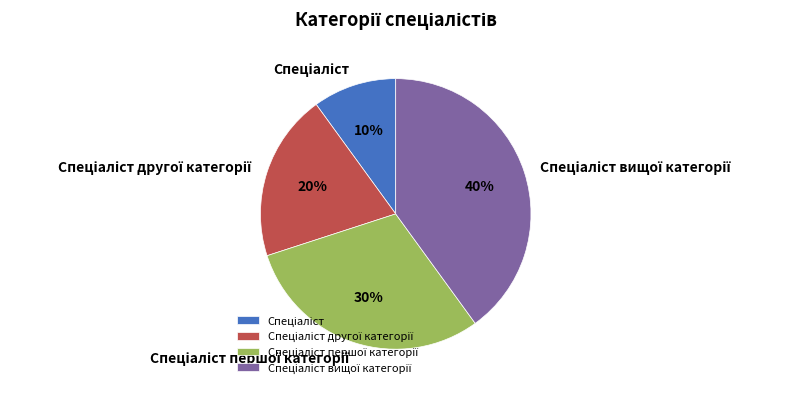

Is there any slice that represents more than half of the pie?

No